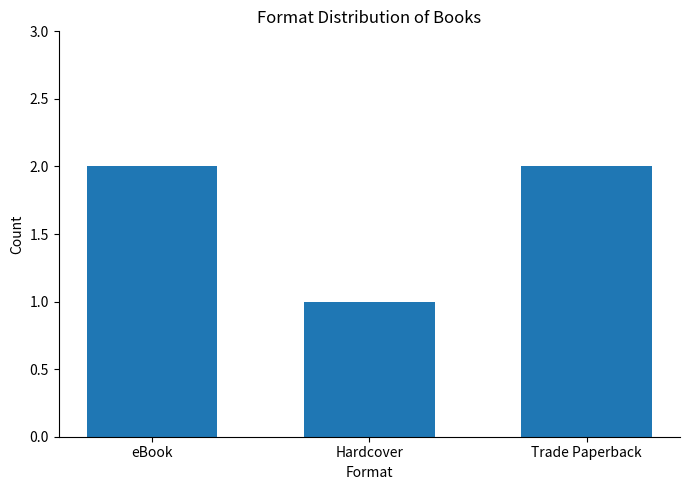

What is the sum of all values?

5